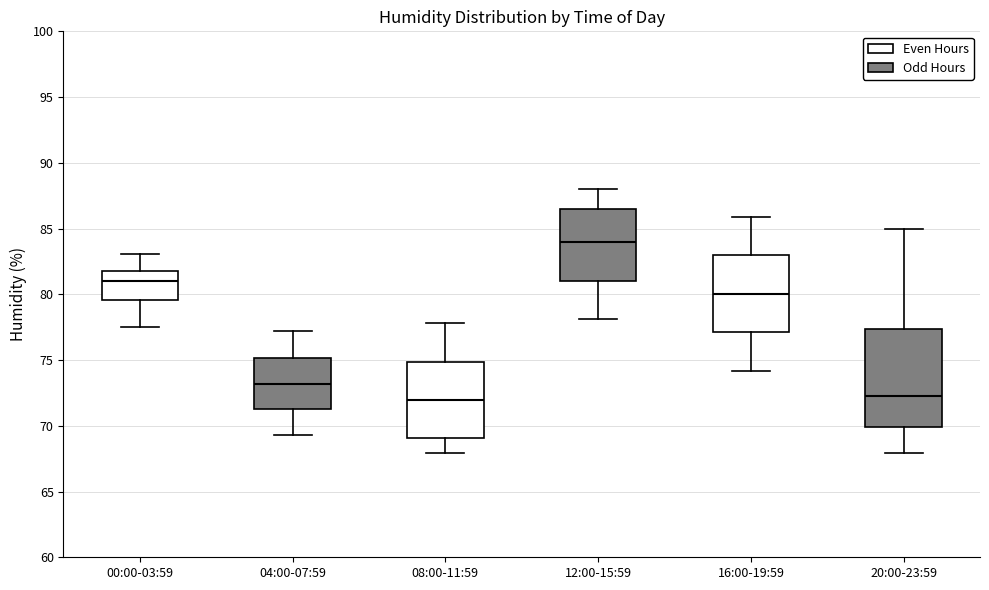

Reading left to right, transcribe this box plot: for each box, give where its median line is, the range the box spans, and where its two whiskers end, as read against the y-axis. The values are not printed on the chart, so give them approximately, as read against the axis.

00:00-03:59: median 81.0, box 79.5 to 82.0, whiskers 77.5 to 83.0
04:00-07:59: median 73.0, box 71.5 to 75.0, whiskers 69.5 to 77.0
08:00-11:59: median 72.0, box 69.0 to 75.0, whiskers 68.0 to 78.0
12:00-15:59: median 84.0, box 81.0 to 86.5, whiskers 78.0 to 88.0
16:00-19:59: median 80.0, box 77.0 to 83.0, whiskers 74.0 to 86.0
20:00-23:59: median 72.5, box 70.0 to 77.5, whiskers 68.0 to 85.0